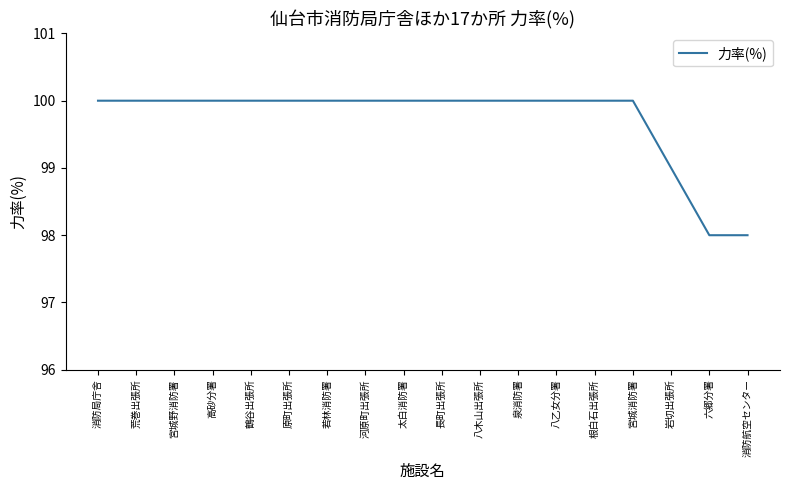

The value at 岩切出張所 is 99. True or false?

True